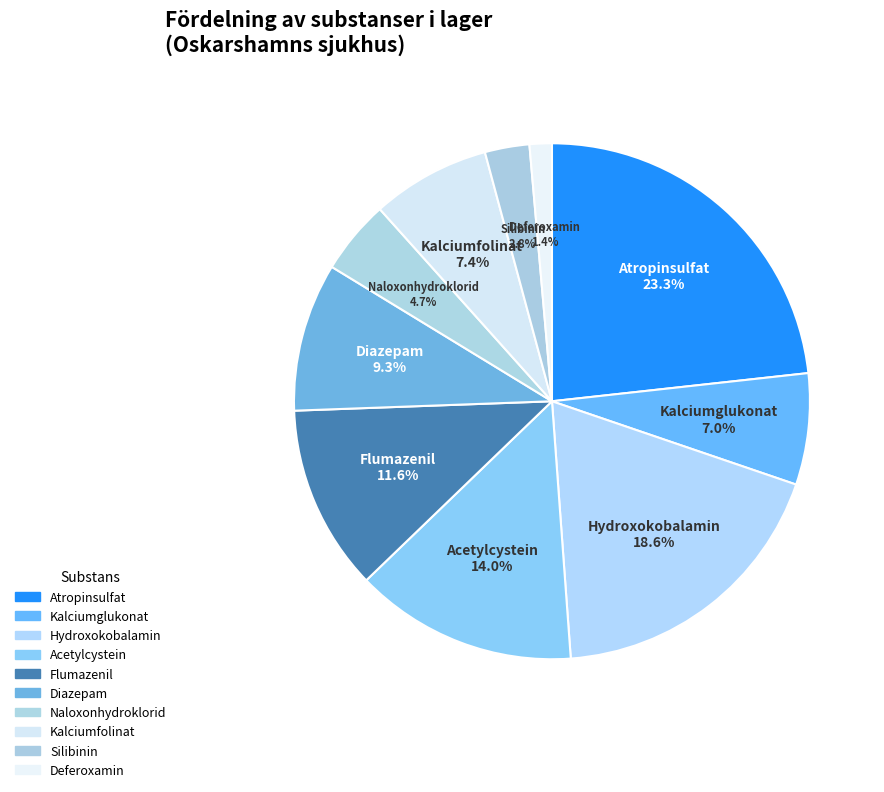

To the nearest percent, what percentage of the pie is Kalciumglukonat?

7%